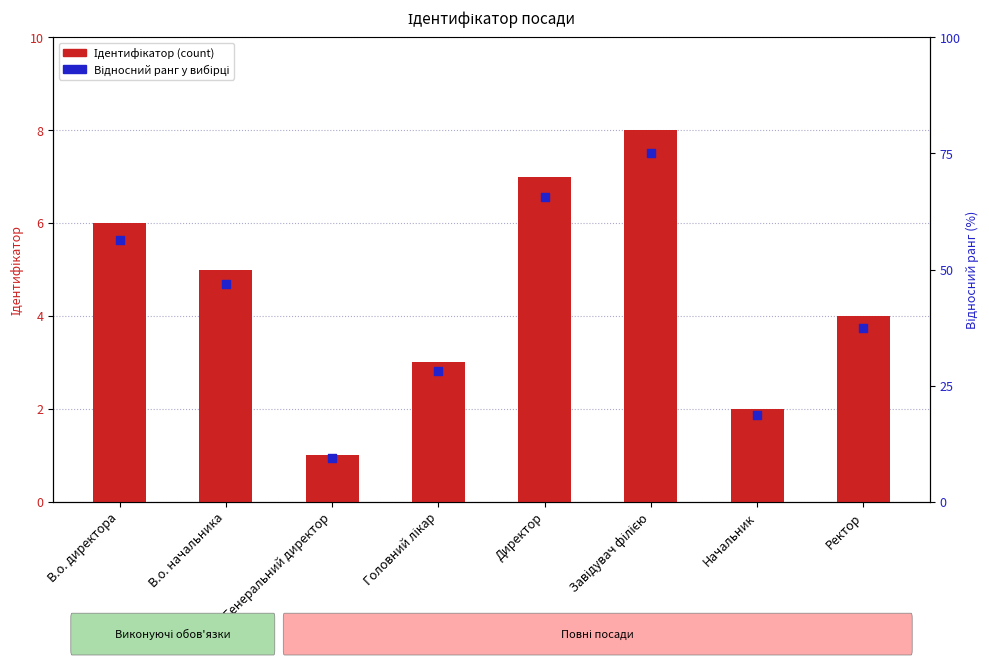

Which series contains the highest Y value?

Відносний ранг (%)